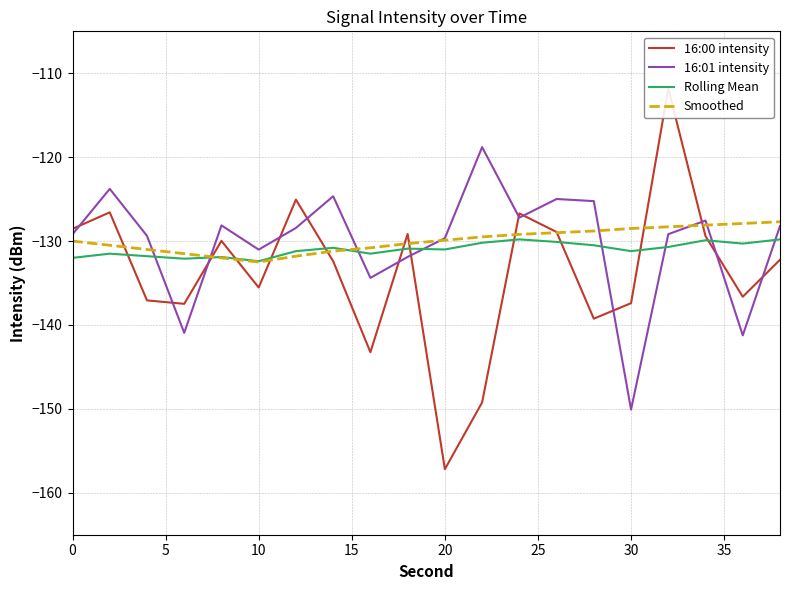

What is the smallest value displayed?

-157.2